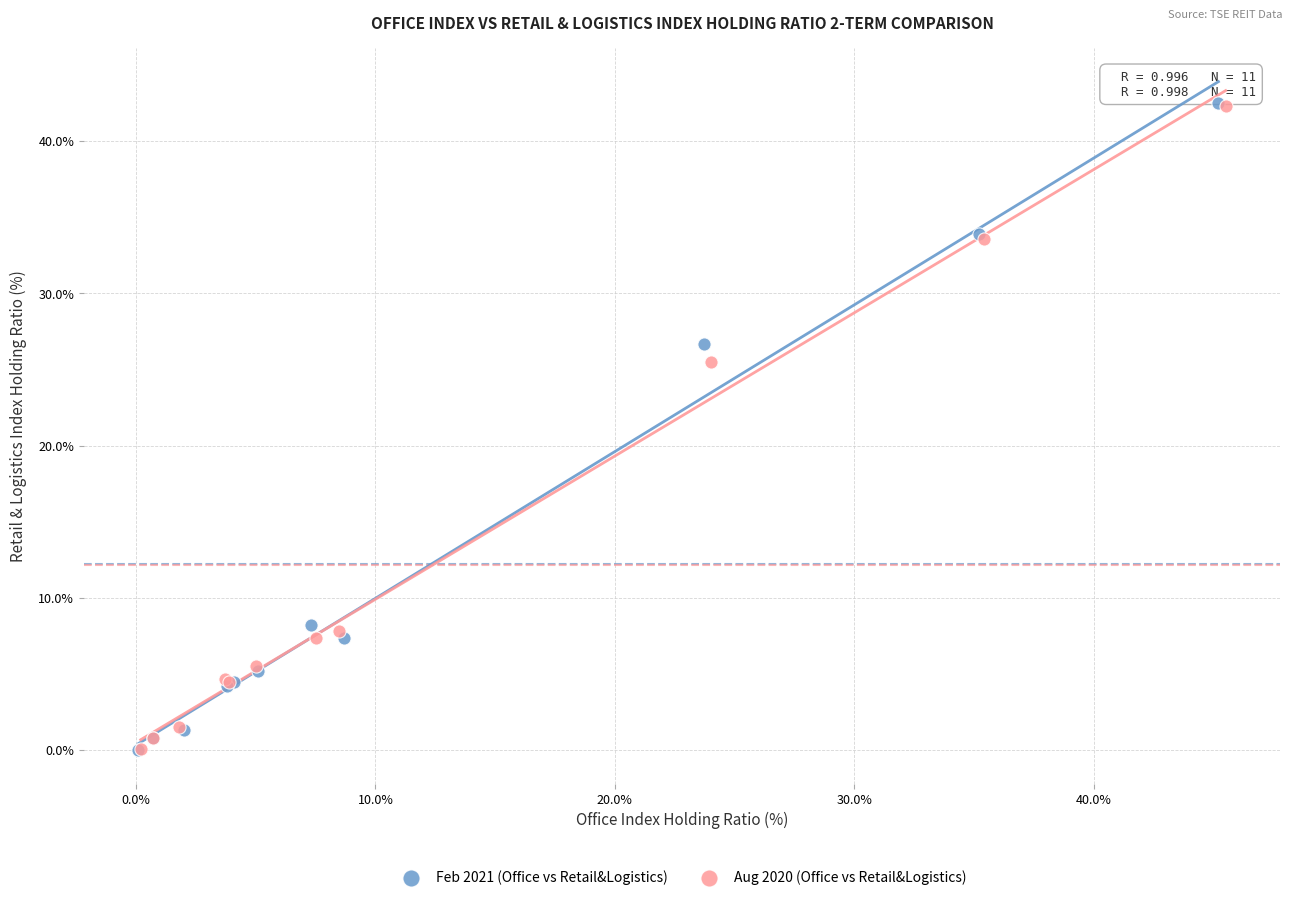

Which series has the widest spread of Y values?

Feb 2021 (Office vs Retail&Logistics)